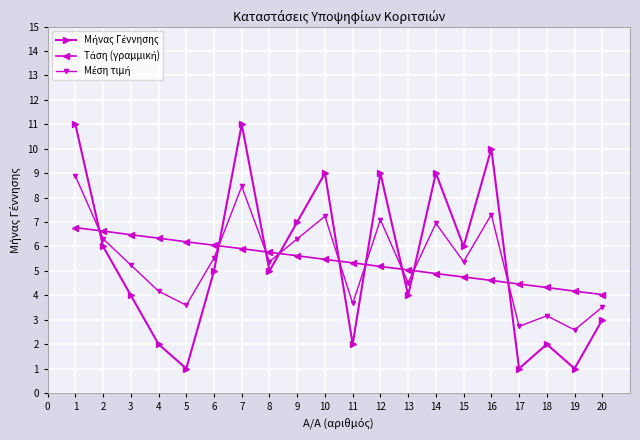

What is the difference between the highest and lowest values at 14?

4.1